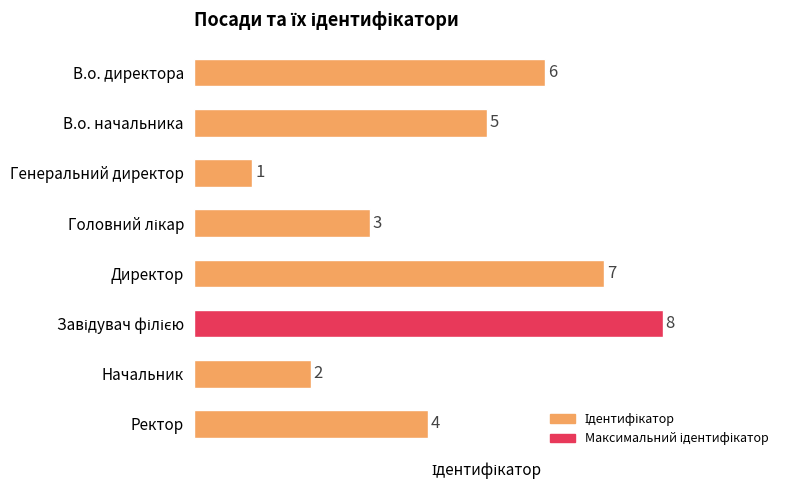

What is the greatest value displayed?

8